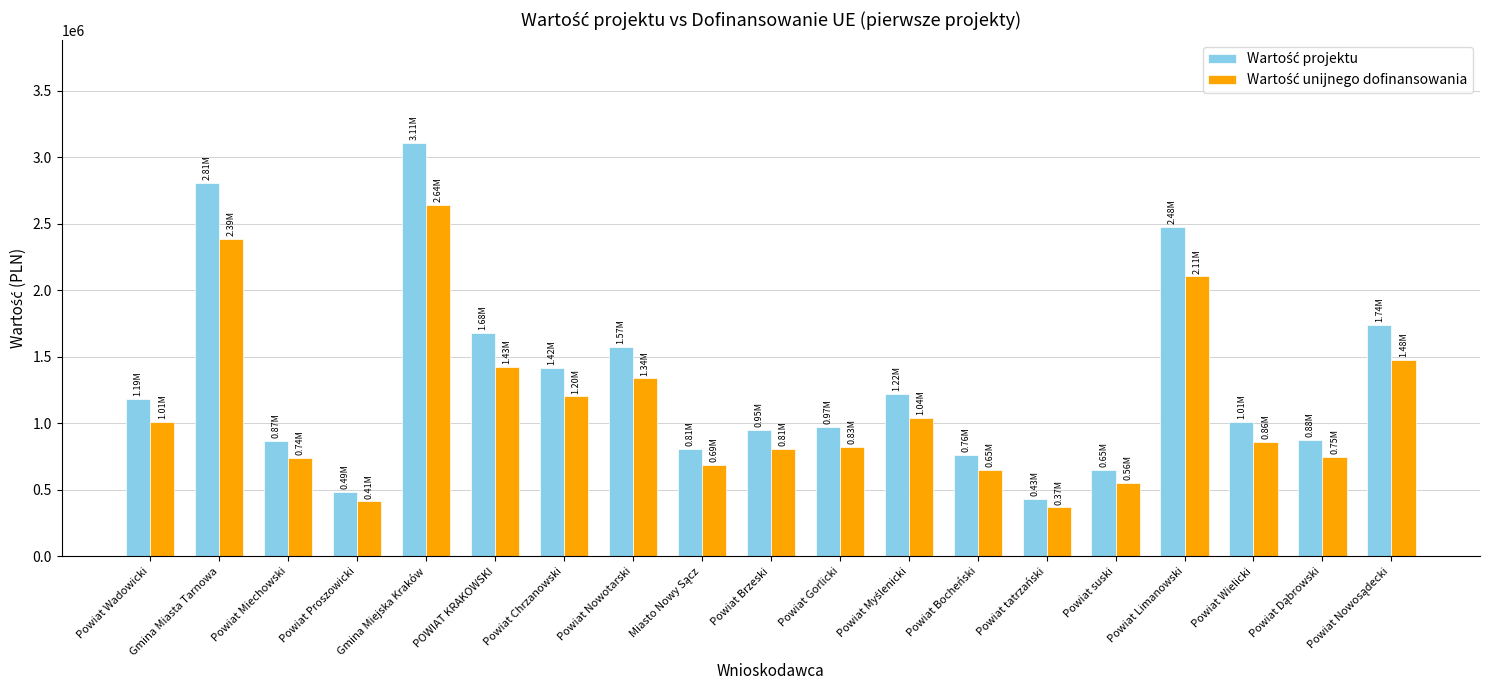

Which label corresponds to the largest value in the chart?

Gmina Miejska Kraków